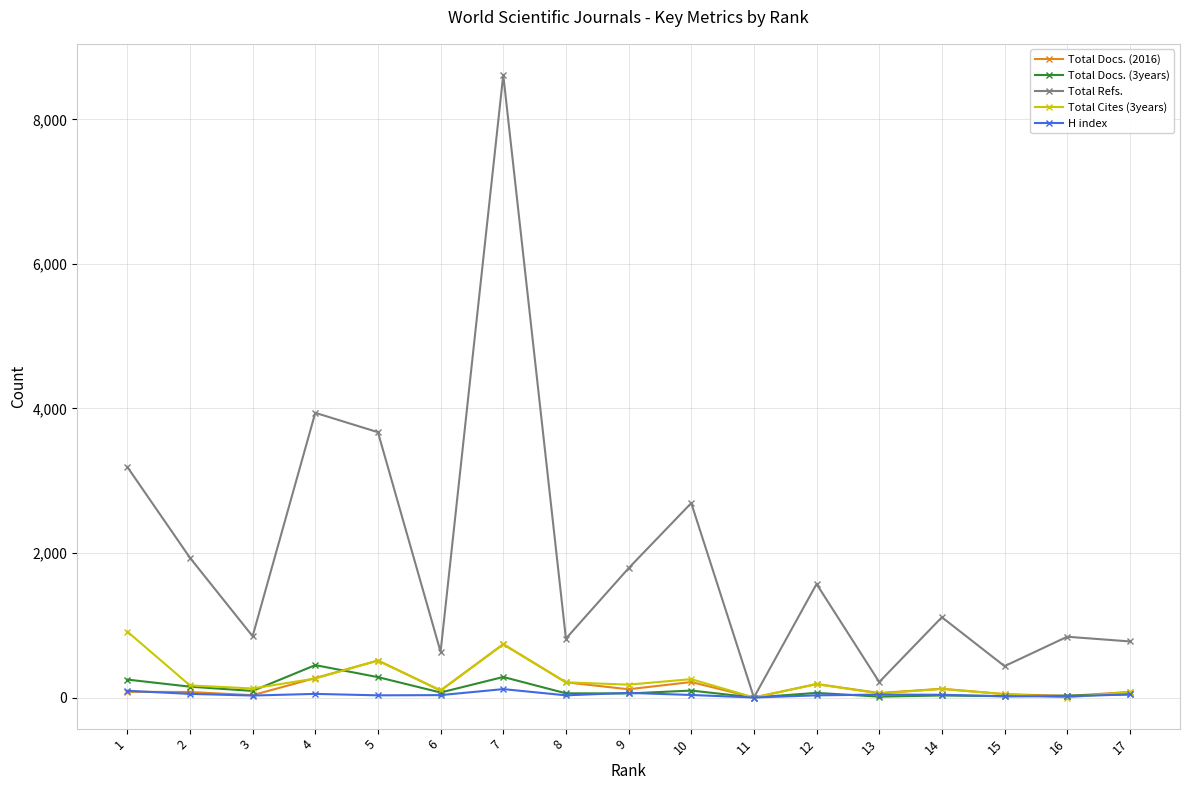

Between 4 and 14, which series saw the biggest shift?

Total Refs.